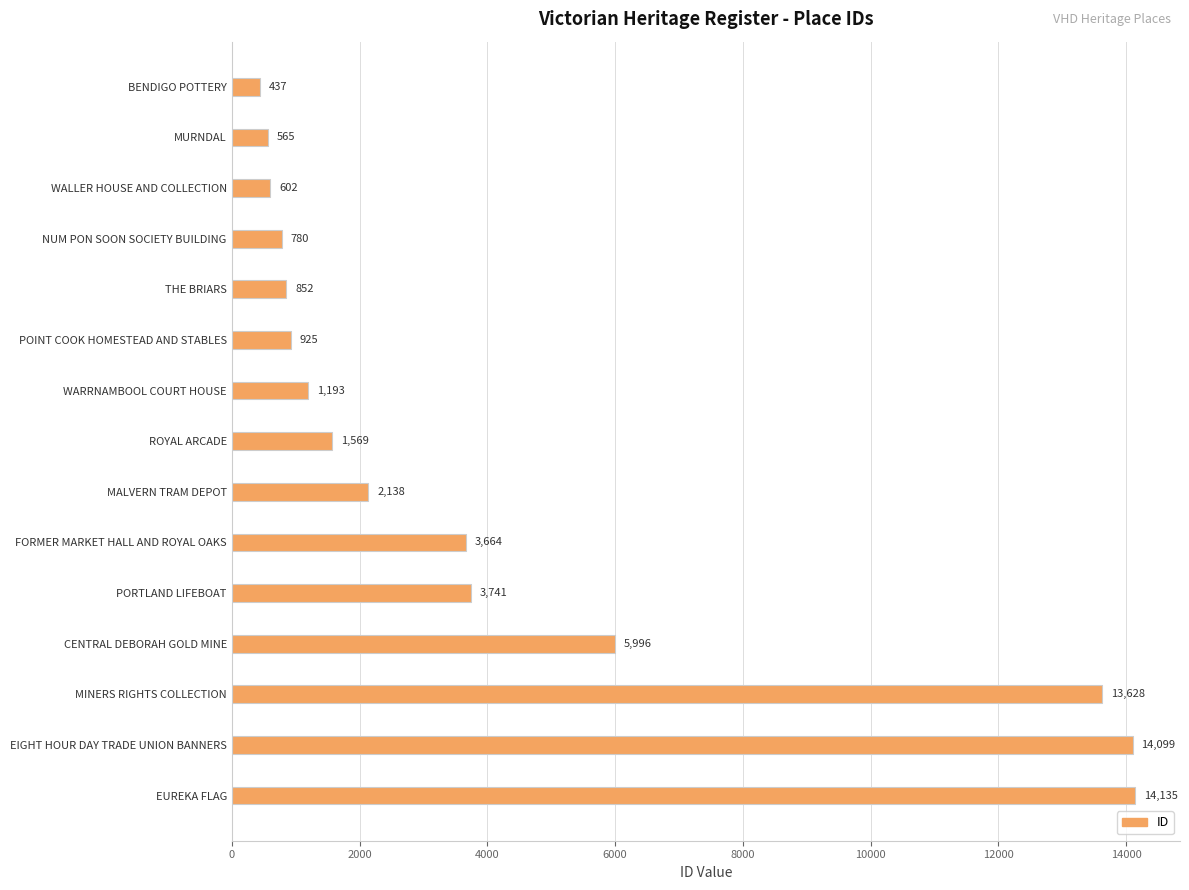

Read the value at CENTRAL DEBORAH GOLD MINE, to the nearest 50.

6000